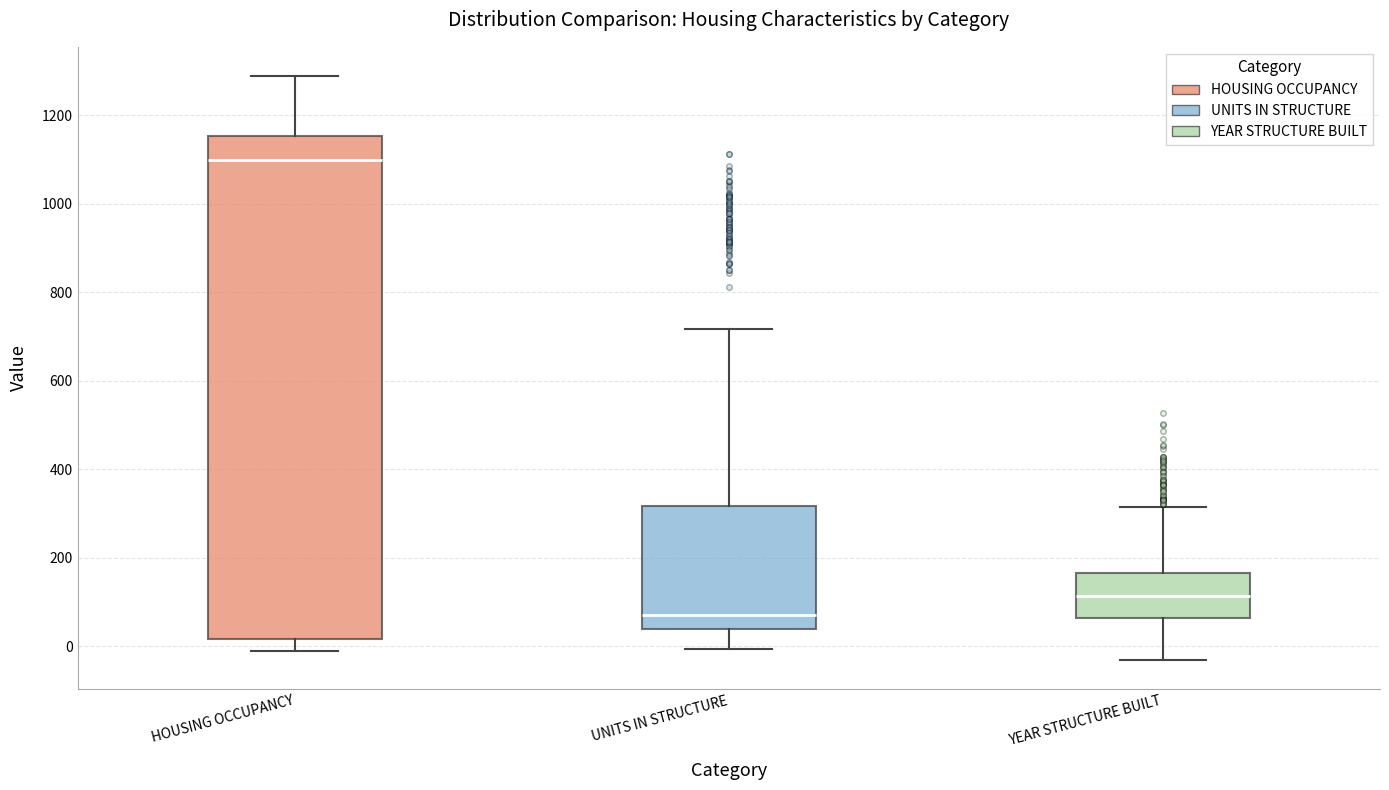

Where does the lower whisker of the box for YEAR STRUCTURE BUILT end on the y-axis? The values are not printed on the chart, so give them approximately, as read against the axis.

-40